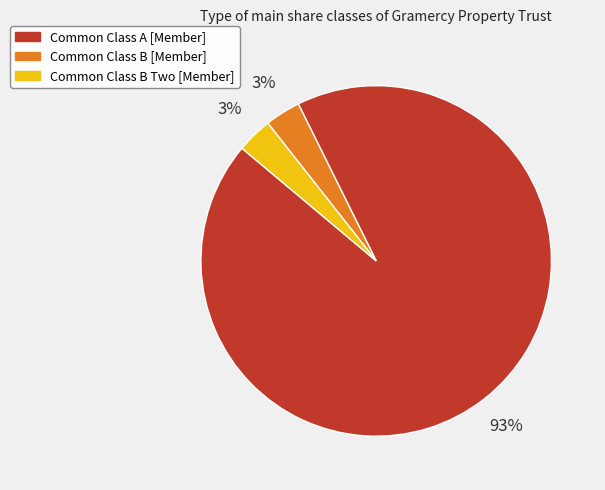

What is the ratio of the value at Common Class B Two [Member] to the value at Common Class B [Member]?

1.0